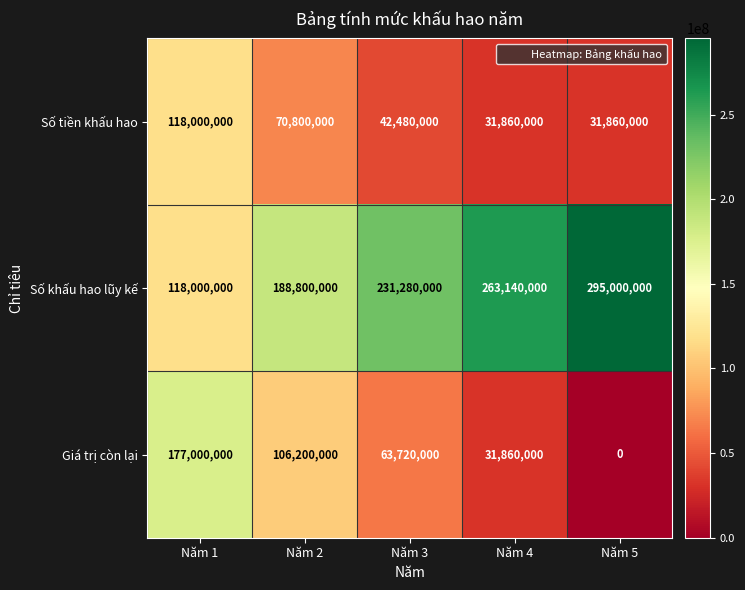

What is the sum of the Số tiền khấu hao values at Năm 2 and Năm 3?

113280000